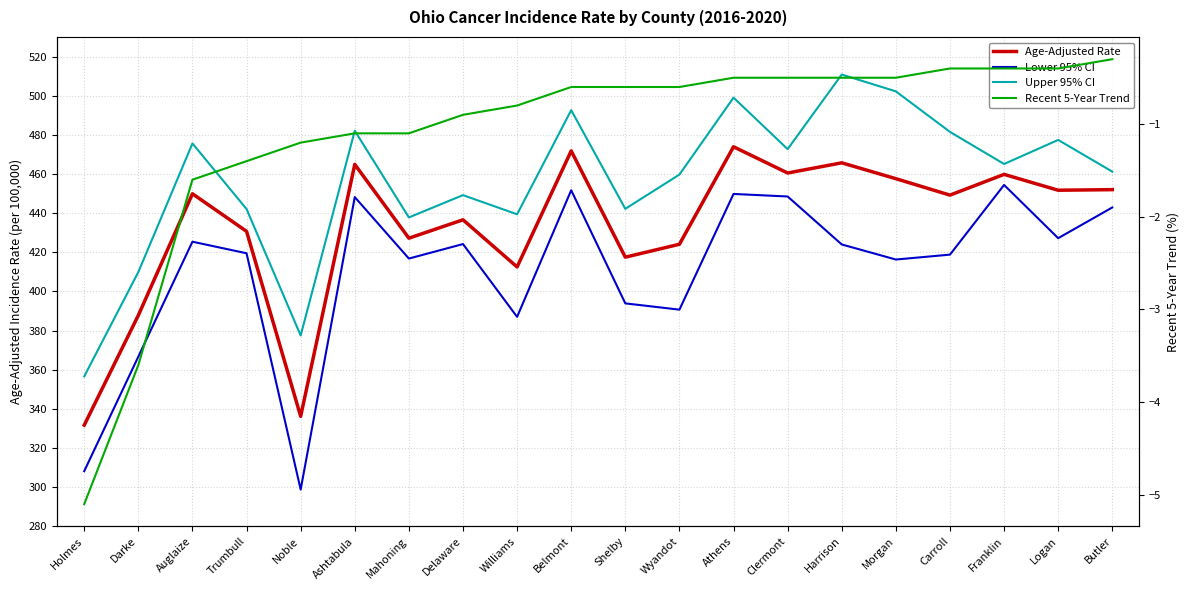

What is the difference between the highest and lowest values at Morgan?

502.7